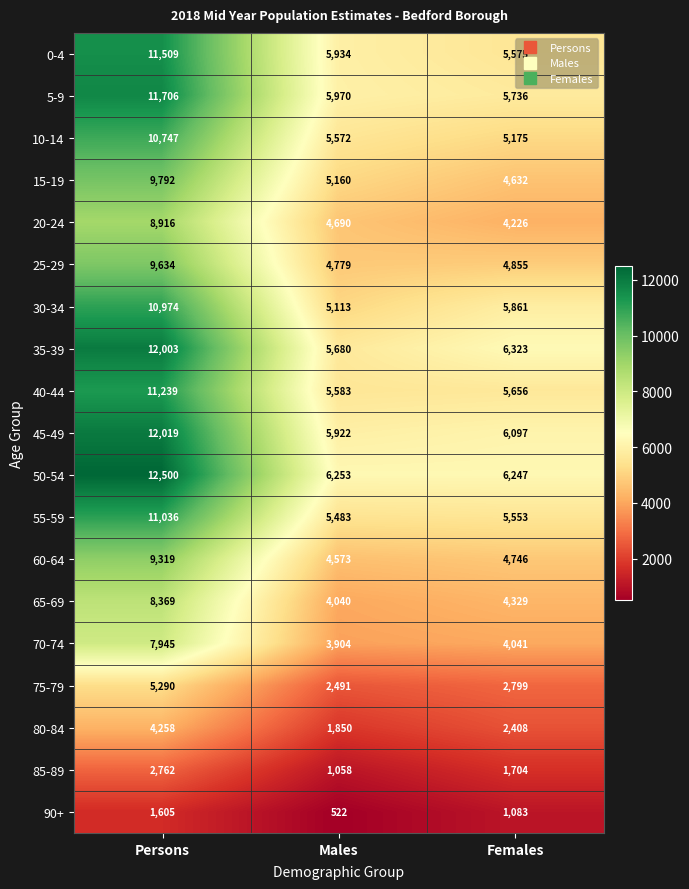

What value does the 10-14 series have at Persons, to the nearest 10?

10750